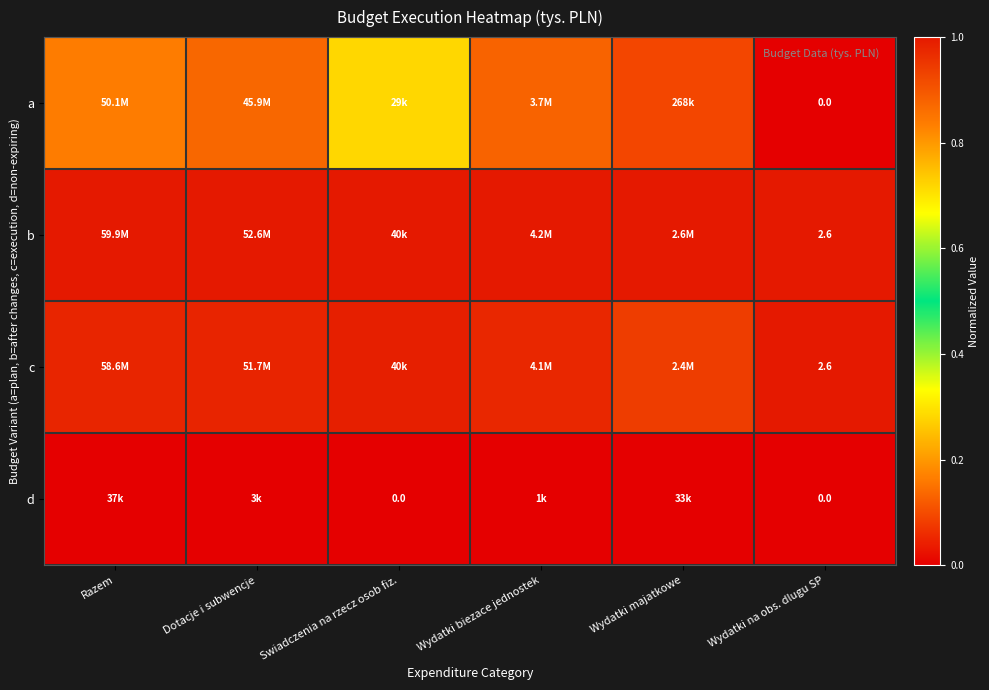

The c series shows 0.6 at Swiadczenia na rzecz osob fiz.. True or false?

False